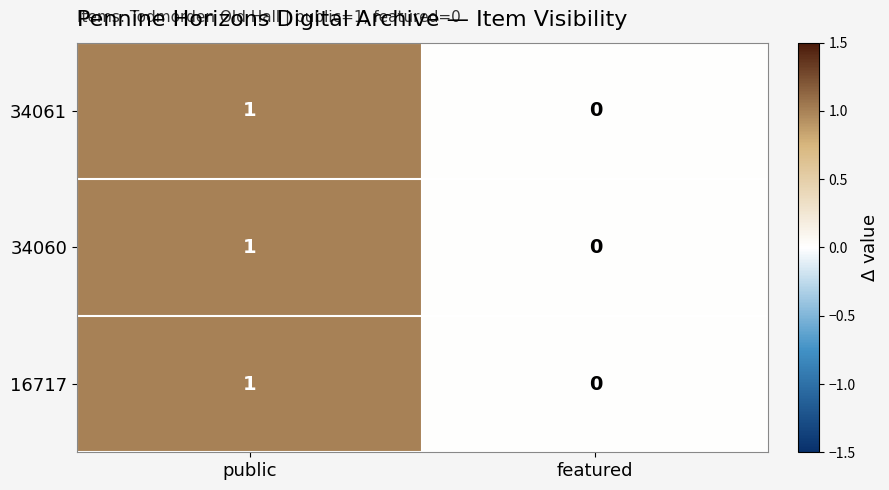

At which category is the sum across all series the highest?

public